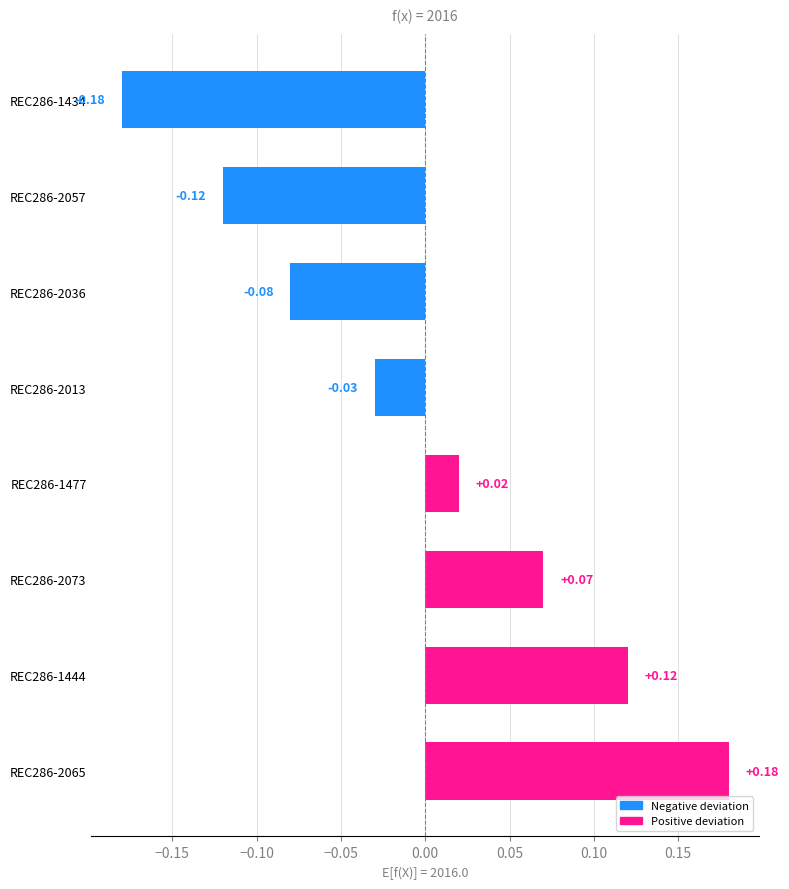

What is the difference between the maximum and minimum values?

0.4